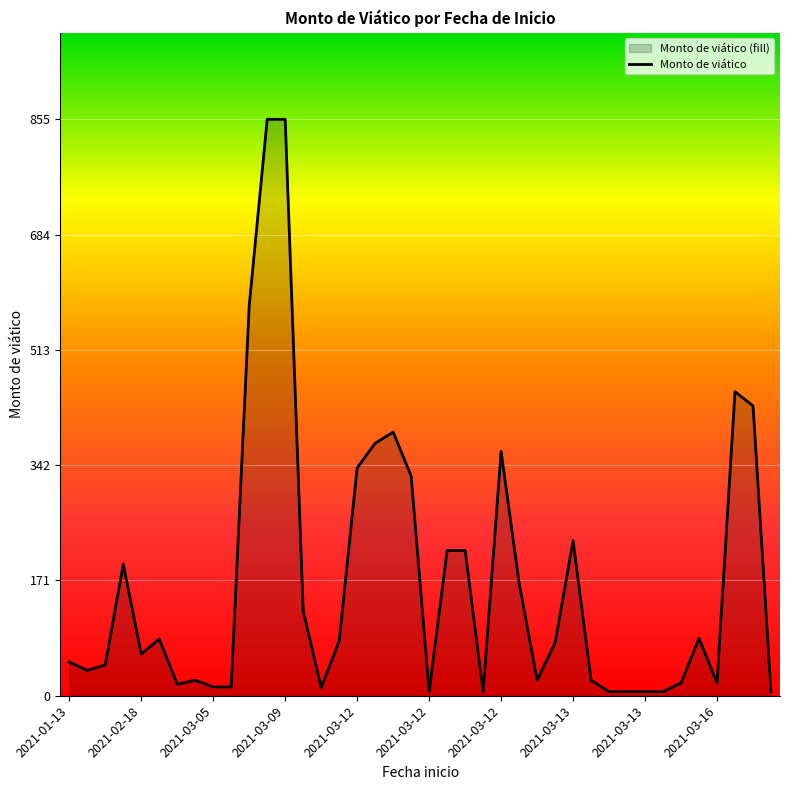

Approximately how many times larger is the value at 34 compared to 2021-03-12?

0.3